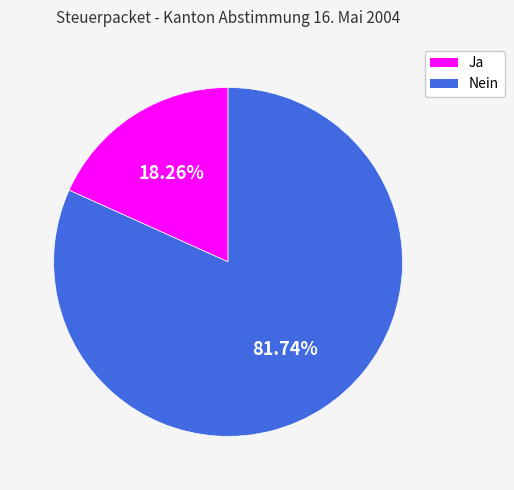

True or false: Ja accounts for 32% of the total.

False